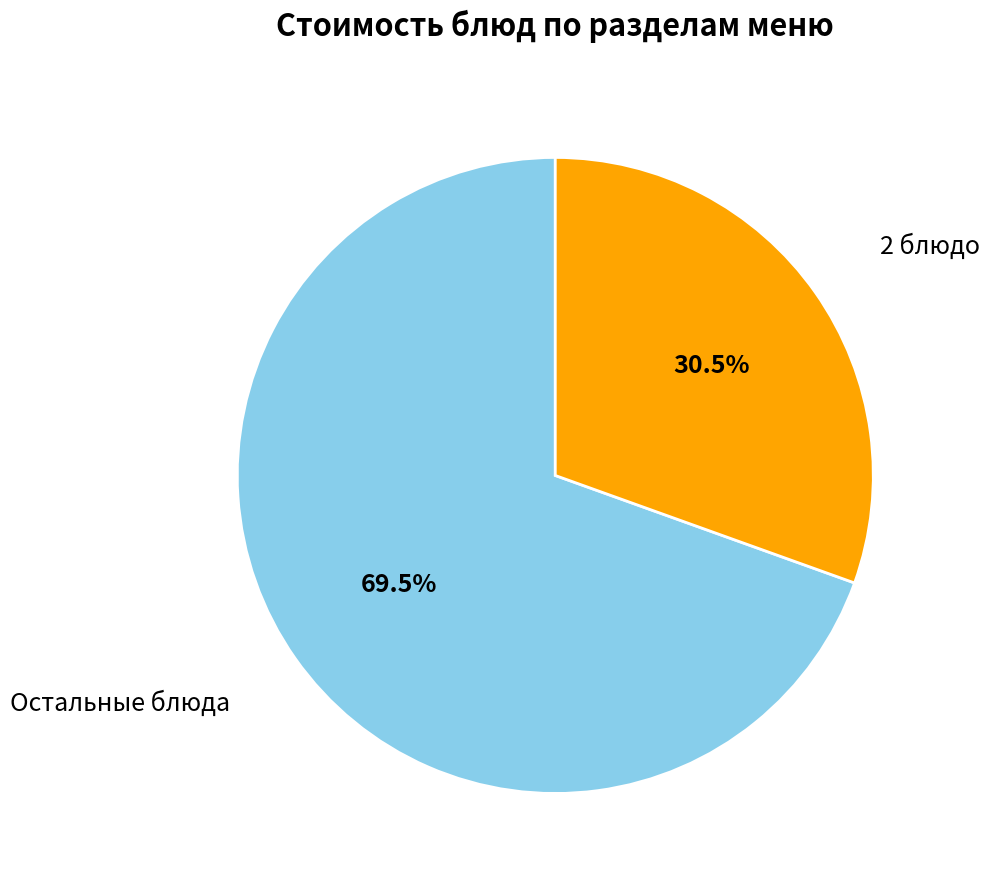

How many slices are in this pie chart?

2